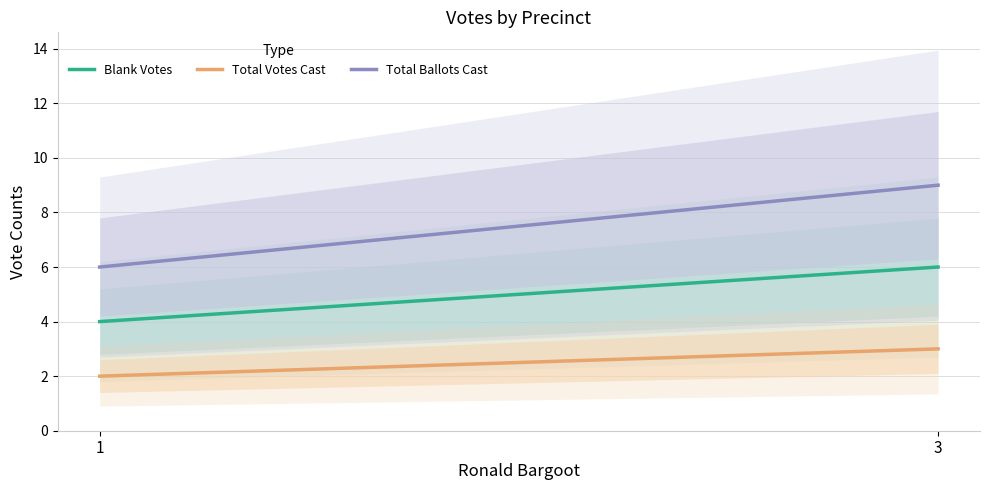

True or false: Blank Votes has a value of 7 at 1.

False